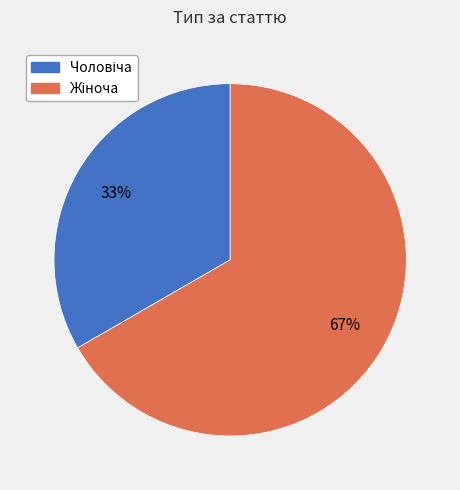

Is there a majority slice in this chart?

Yes